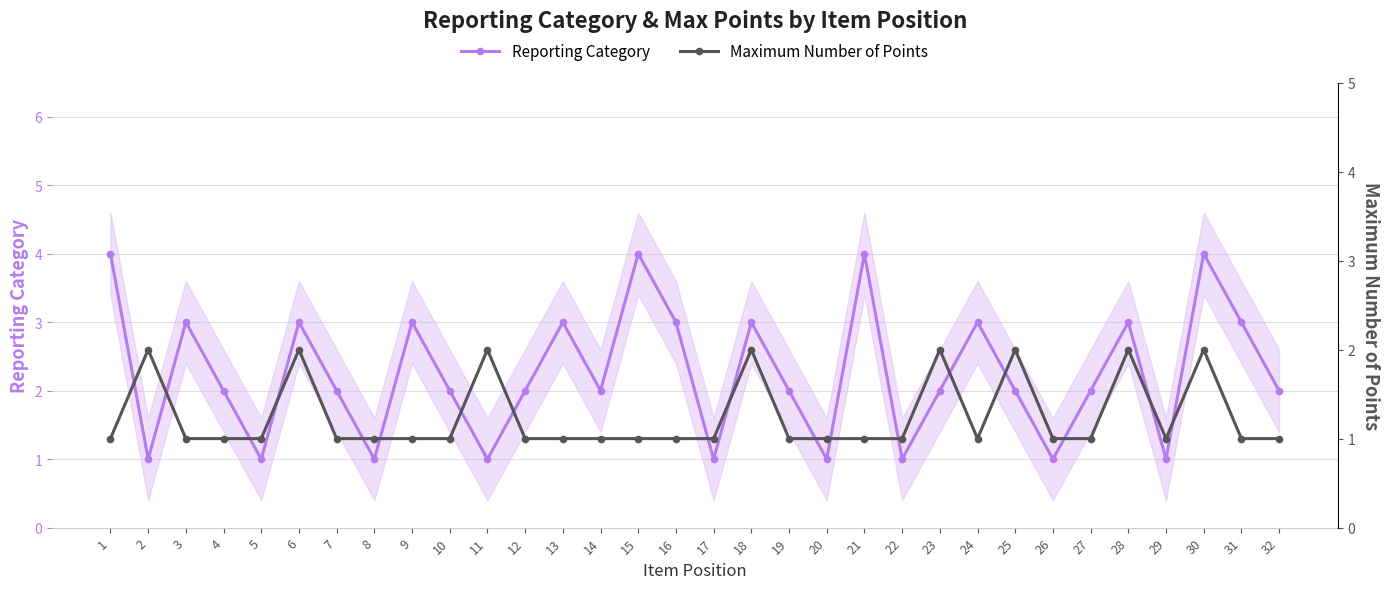

How many interior local valleys does the Reporting Category series have?

10